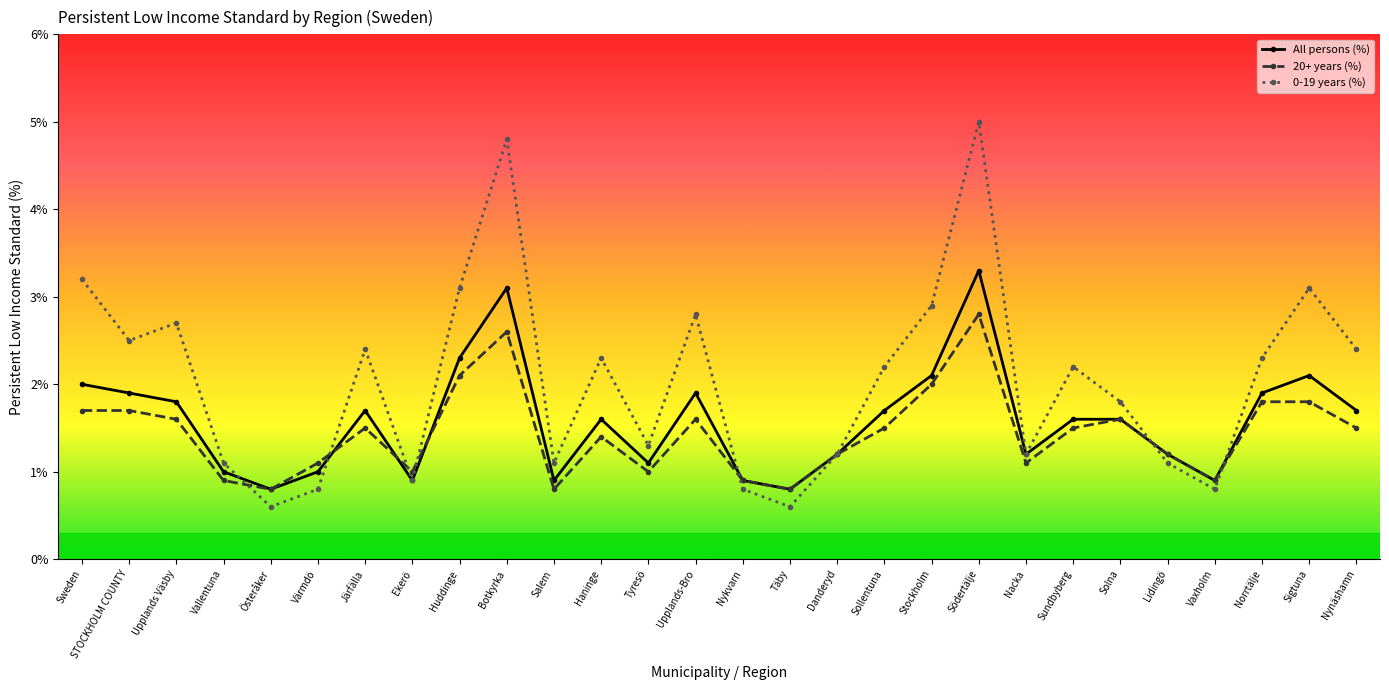

Reading left to right, extract all data points from this chart.

All persons (%): 2.0	1.9	1.8	1.0	0.8	1.0	1.7	0.9	2.3	3.1	0.9	1.6	1.1	1.9	0.9	0.8	1.2	1.7	2.1	3.3	1.2	1.6	1.6	1.2	0.9	1.9	2.1	1.7
20+ years (%): 1.7	1.7	1.6	0.9	0.8	1.1	1.5	1.0	2.1	2.6	0.8	1.4	1.0	1.6	0.9	0.8	1.2	1.5	2.0	2.8	1.1	1.5	1.6	1.2	0.9	1.8	1.8	1.5
0-19 years (%): 3.2	2.5	2.7	1.1	0.6	0.8	2.4	0.9	3.1	4.8	1.1	2.3	1.3	2.8	0.8	0.6	1.2	2.2	2.9	5.0	1.2	2.2	1.8	1.1	0.8	2.3	3.1	2.4